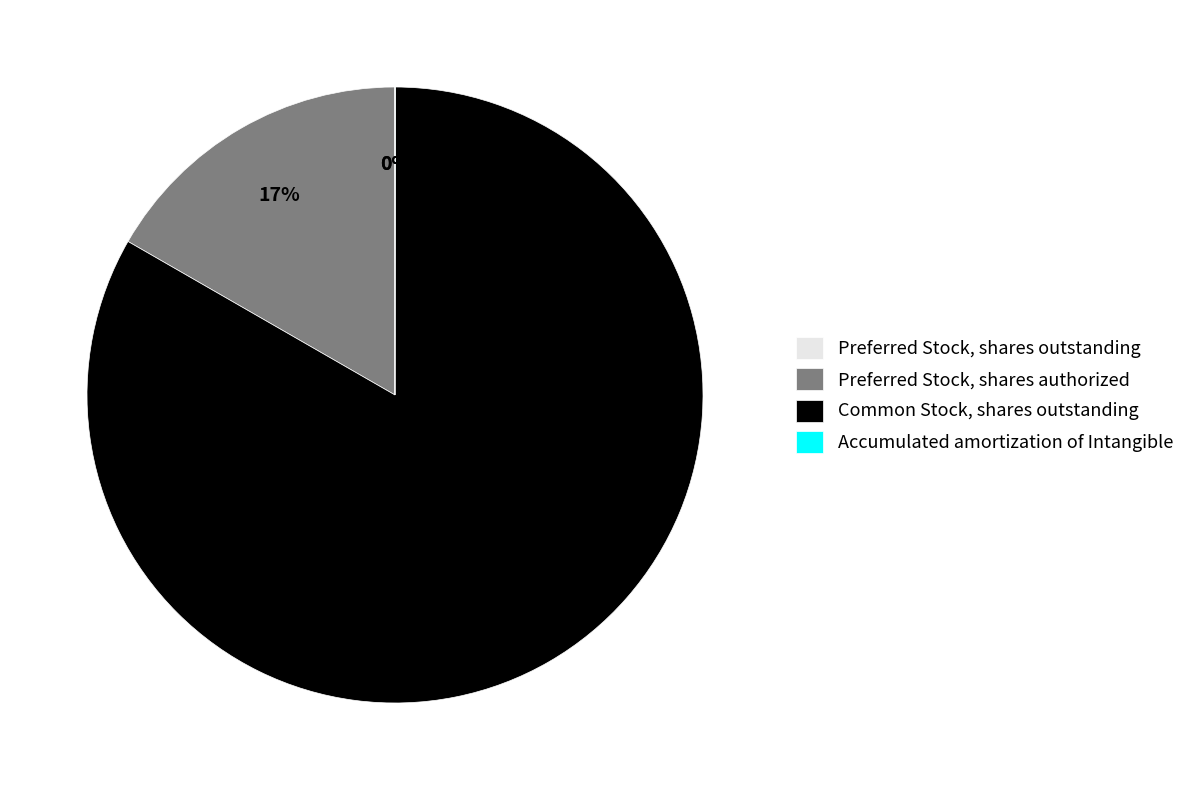

Which slice is the largest?

Common Stock, shares outstanding